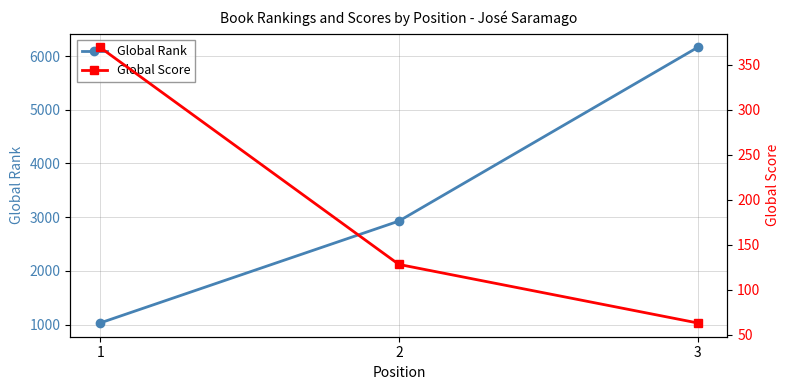

Rank the series by their average value, from highest to lowest.

Global Rank, Global Score